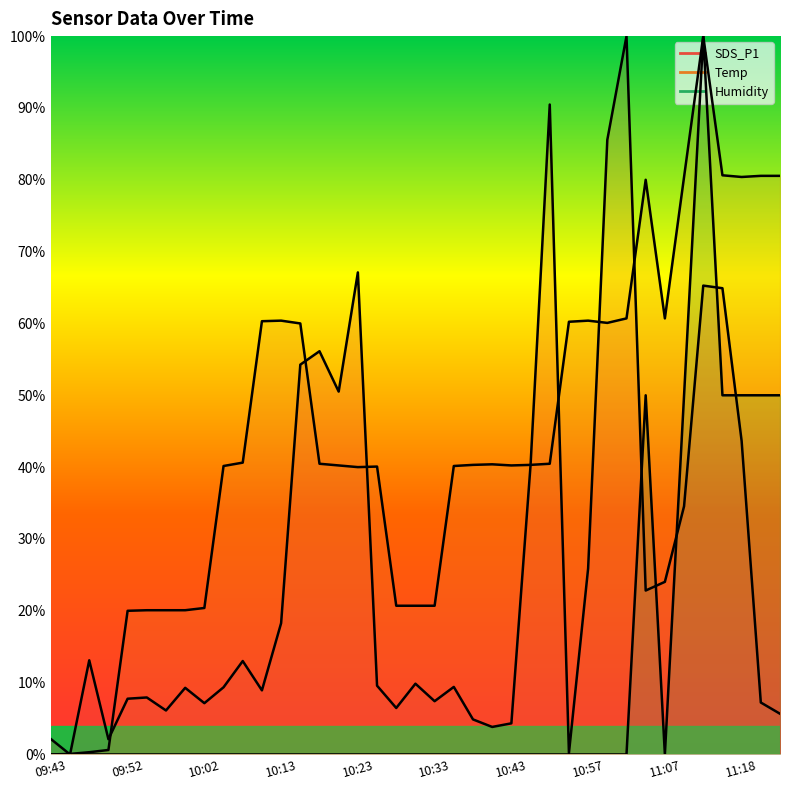

How many values in the Temp series exceed 40?

27